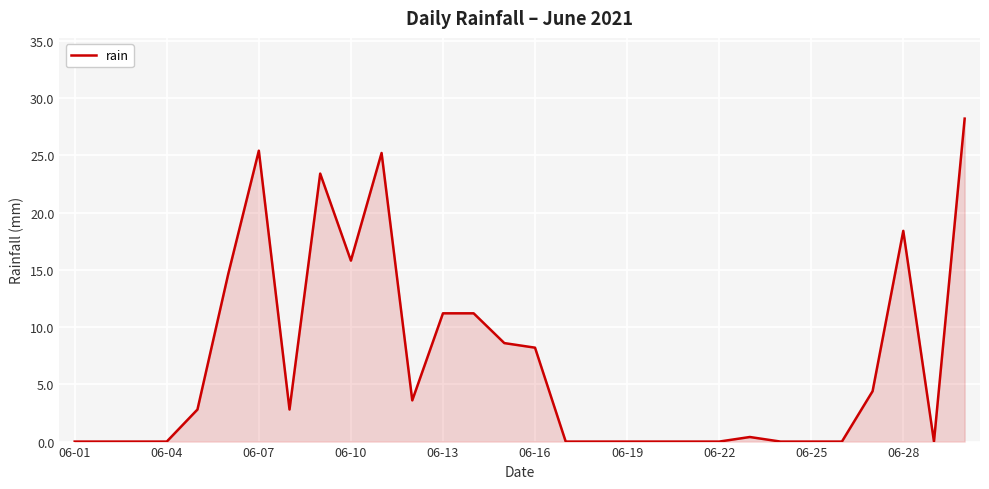

What is the maximum value shown in the chart?

28.2